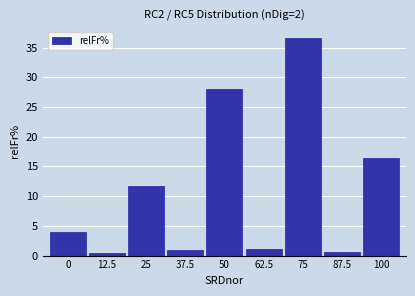

Reading right to left, list all the values displayed in this chart.

16.3	0.6	36.6	1.1	28.1	1.0	11.8	0.5	3.9